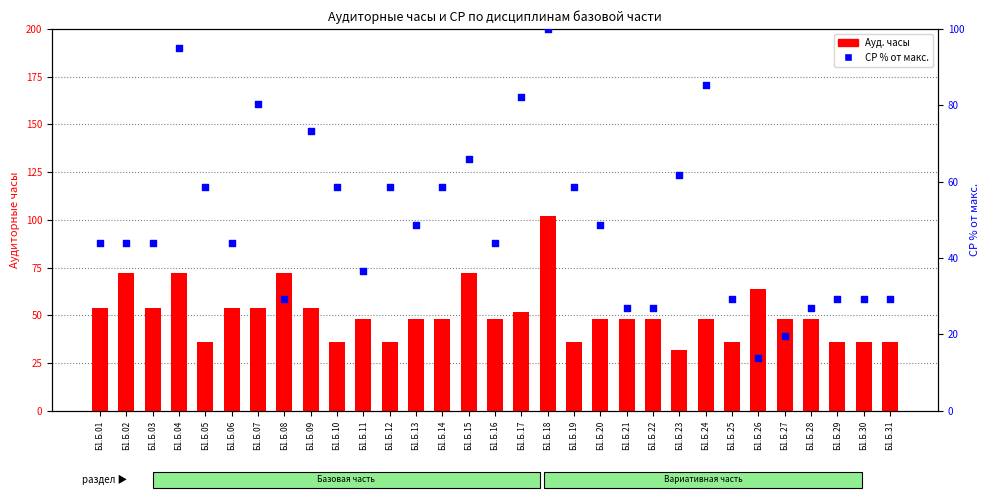

Which series reaches the maximum Y coordinate?

Ауд. (contact hours)